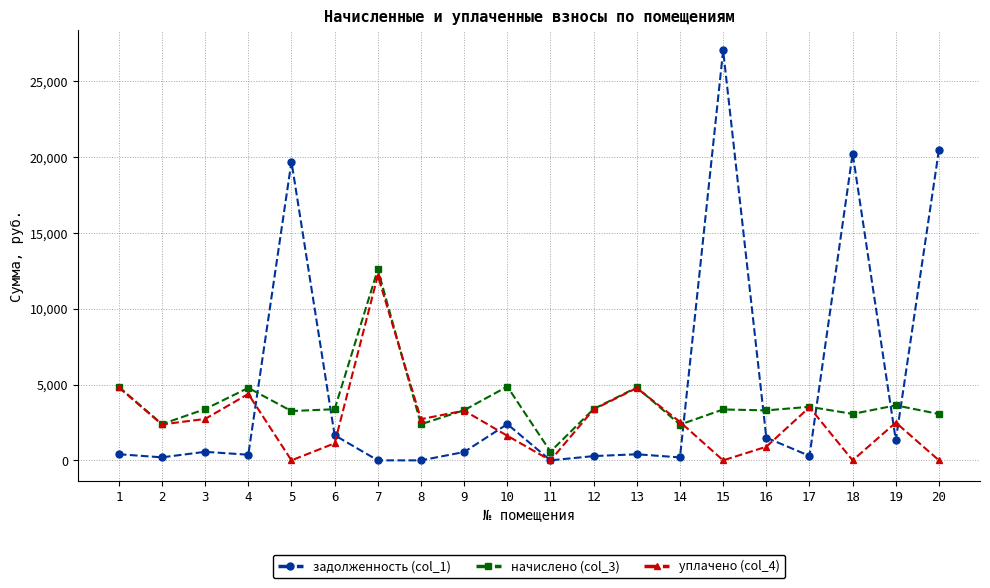

Count the number of data series in this chart.

3